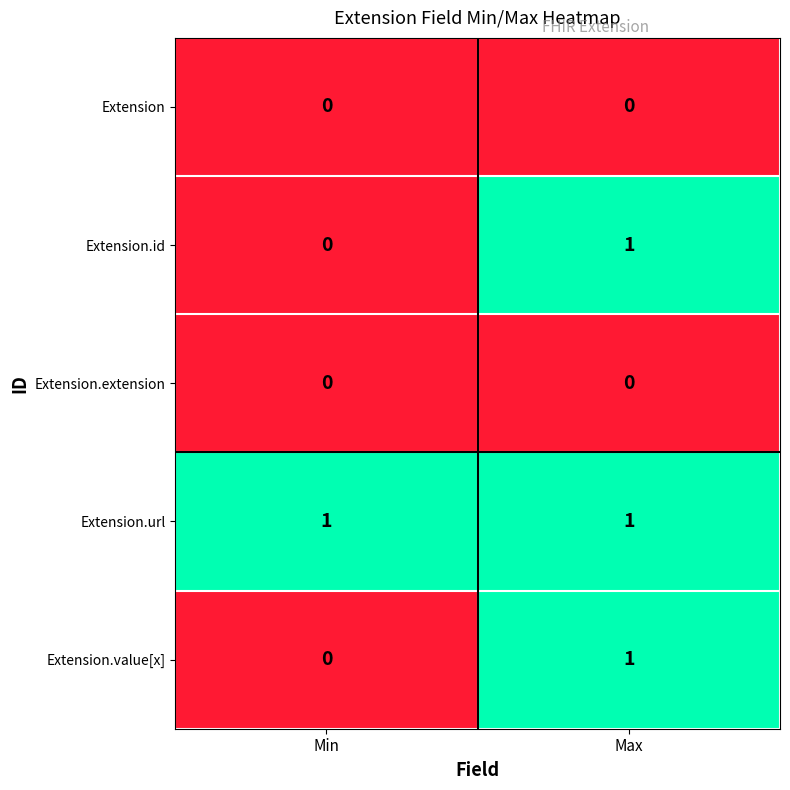

What is the spread (max minus min) of values at Min?

1